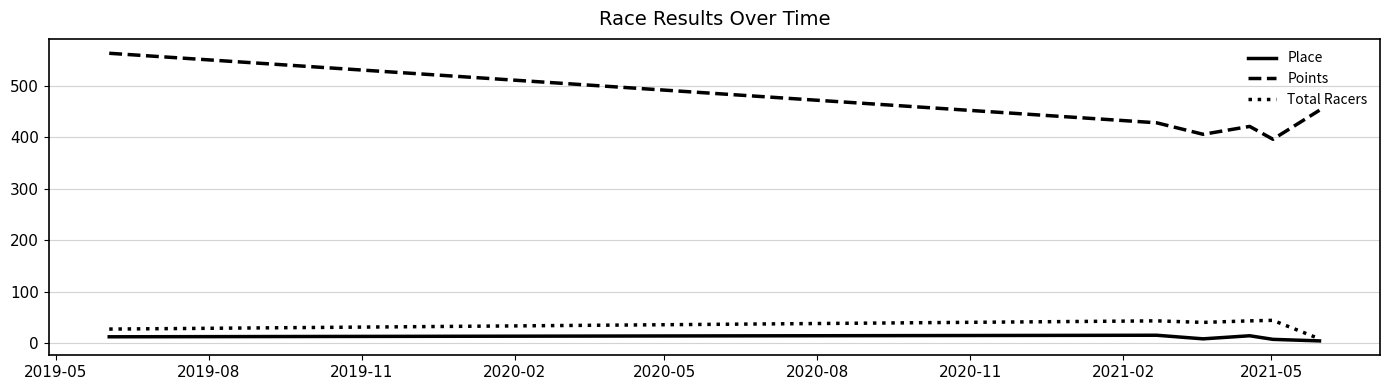

List the series in order of their peak value, lowest first.

Place, Total Racers, Points